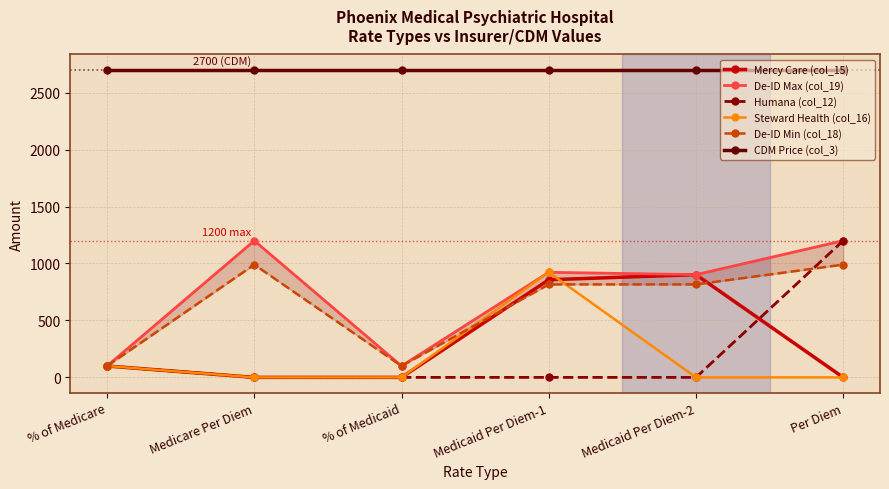

What are all the series names shown in the legend?

Mercy Care (col_15), De-ID Max (col_19), Humana (col_12), Steward Health (col_16), De-ID Min (col_18), CDM Price (col_3)